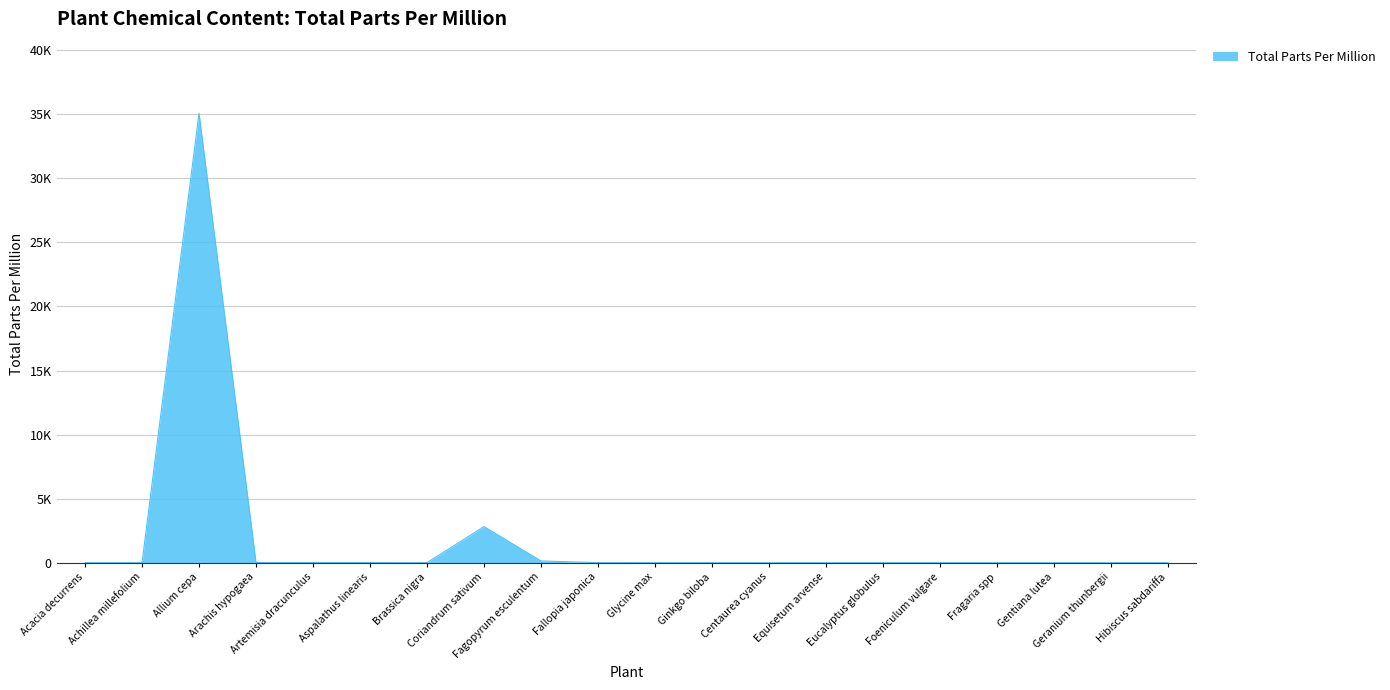

Does the chart have visible grid lines?

Yes